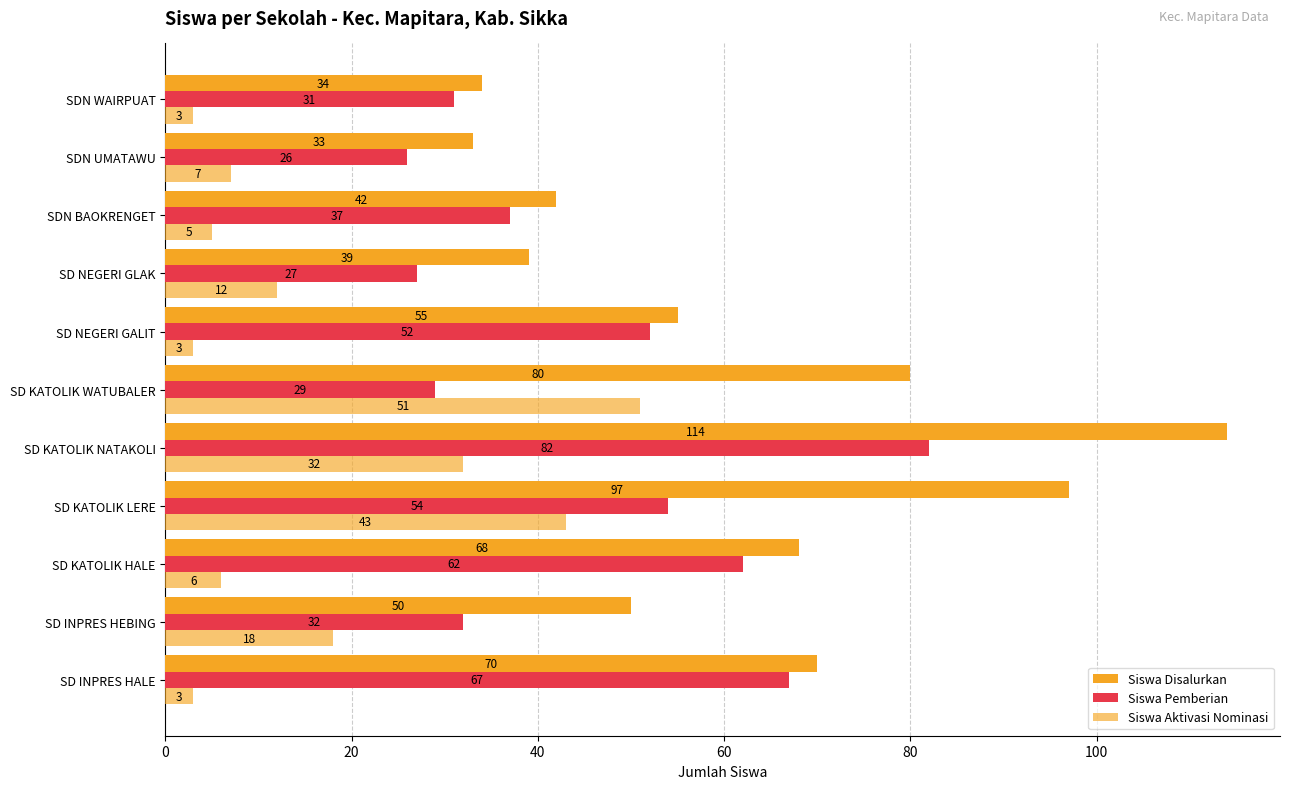

How many series are shown in this chart?

3